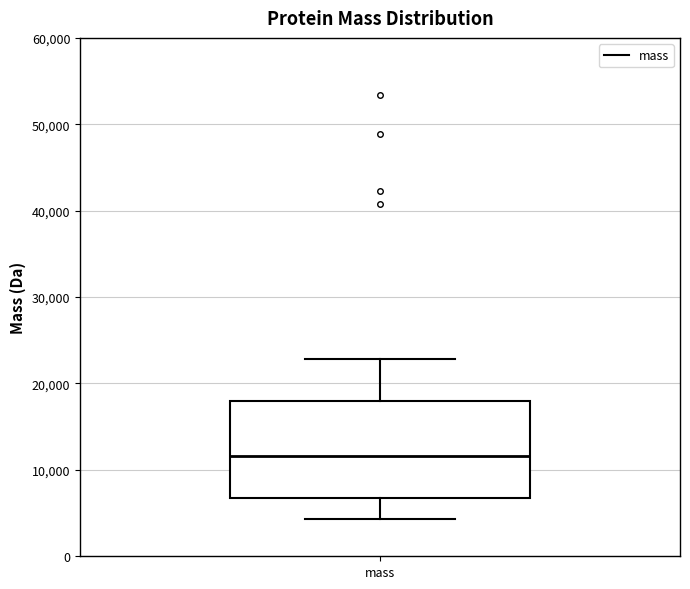

Where is the upper edge of the box for mass on the y-axis? The values are not printed on the chart, so give them approximately, as read against the axis.

18000